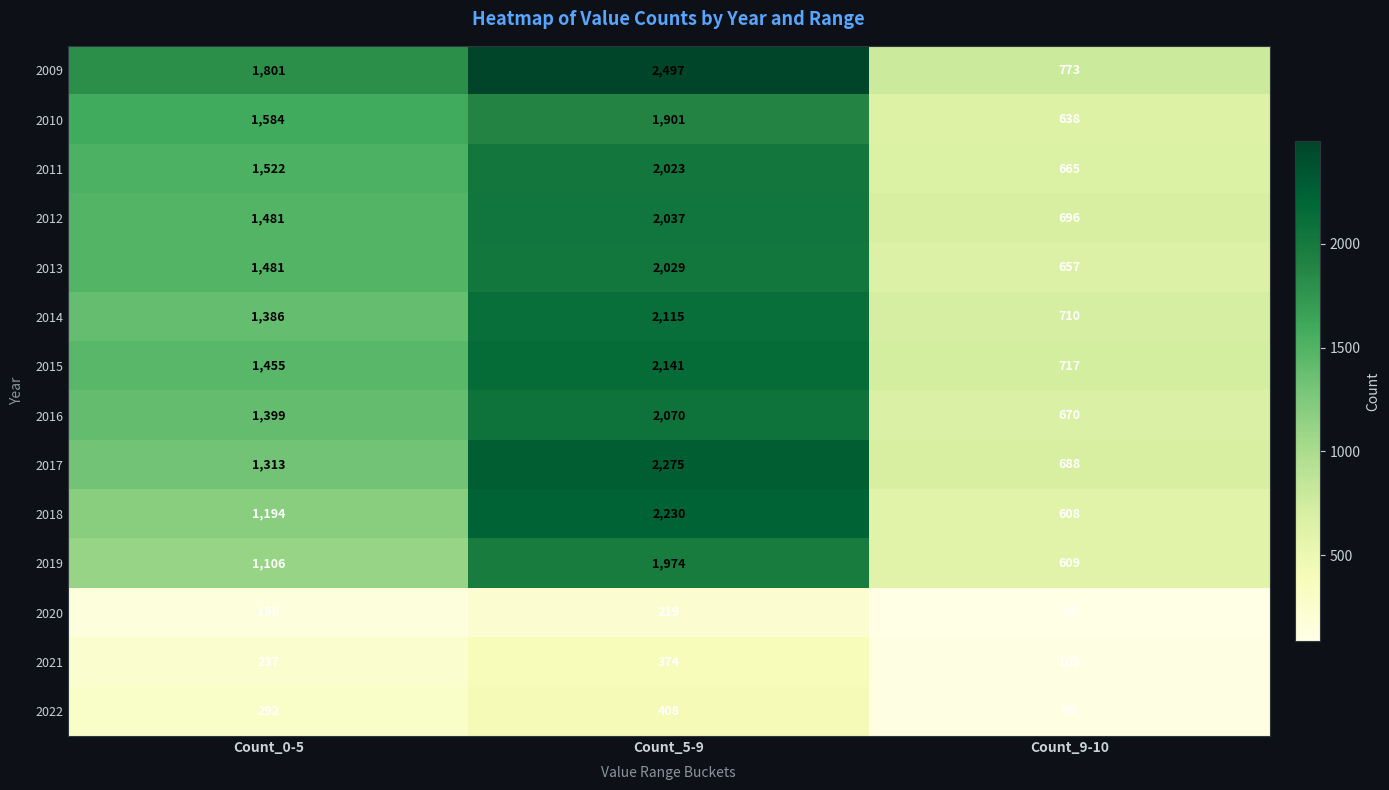

What value does the 2012 series have at Count_5-9, to the nearest 50?

2050